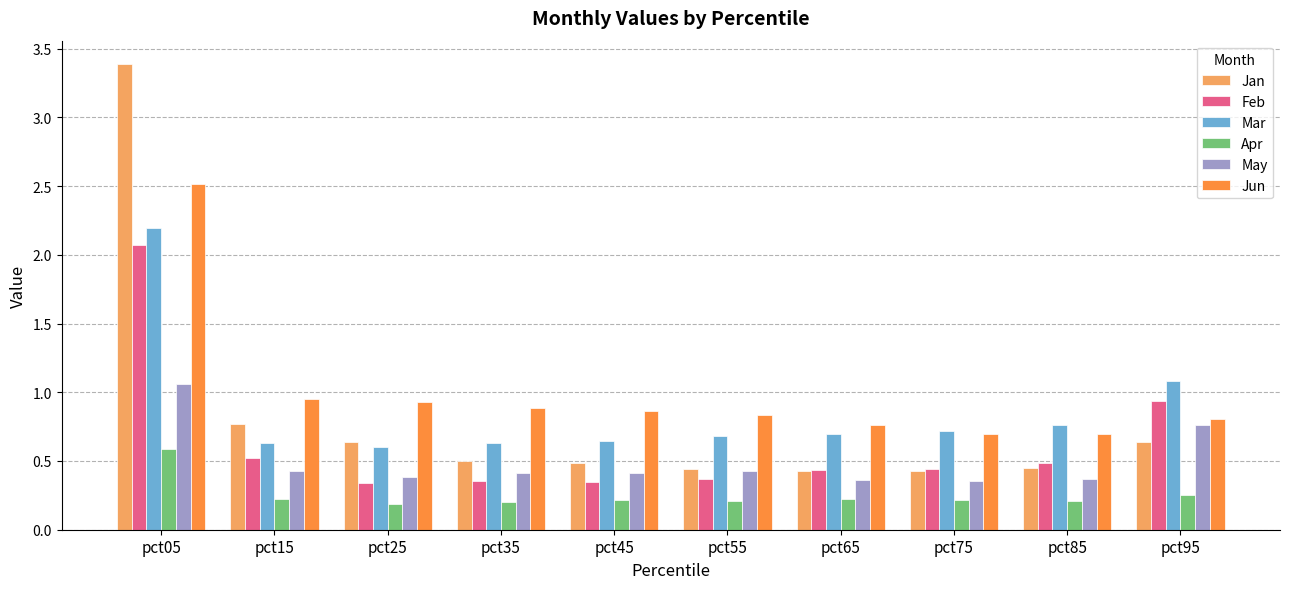

How many data points does each series have?

10